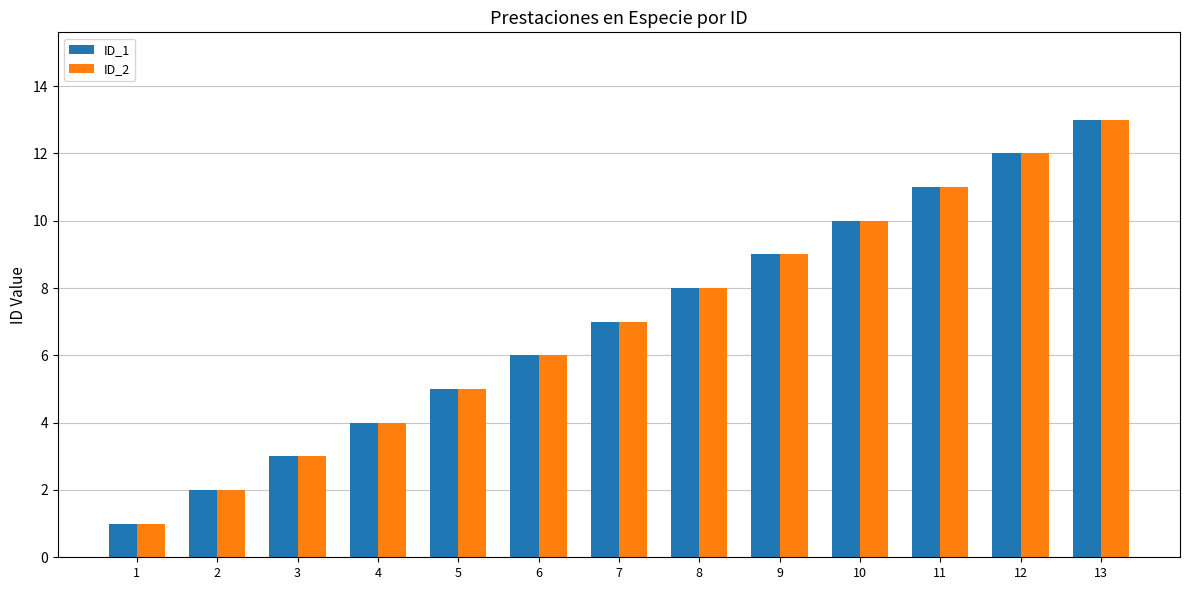

What is the value of the ID_2 bar at the 1st from the left?

1